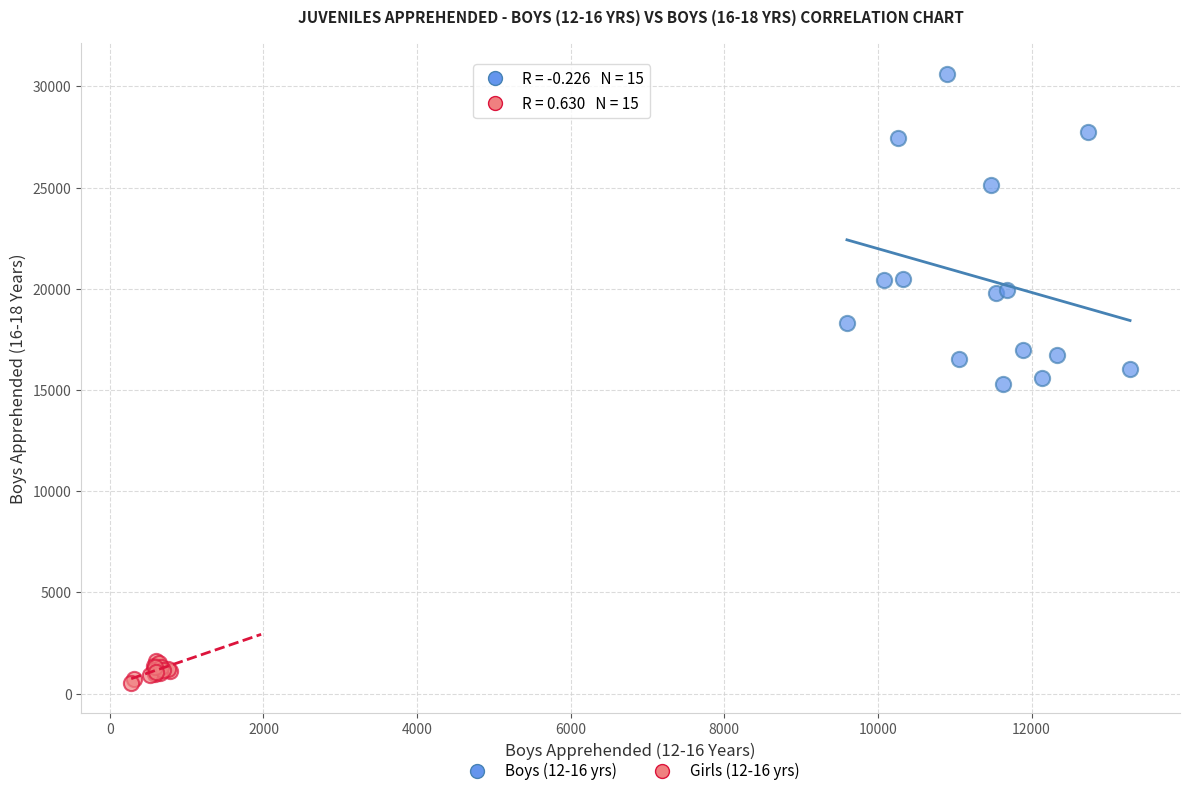

Which series reaches the maximum Y coordinate?

Boys (12-16 yrs)